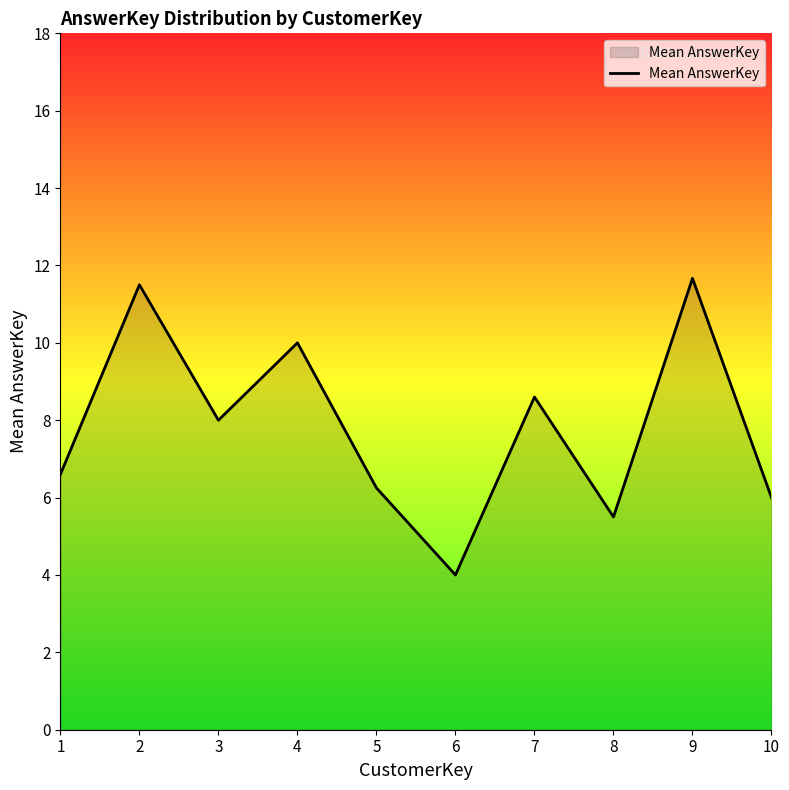

What is the average value?

7.8